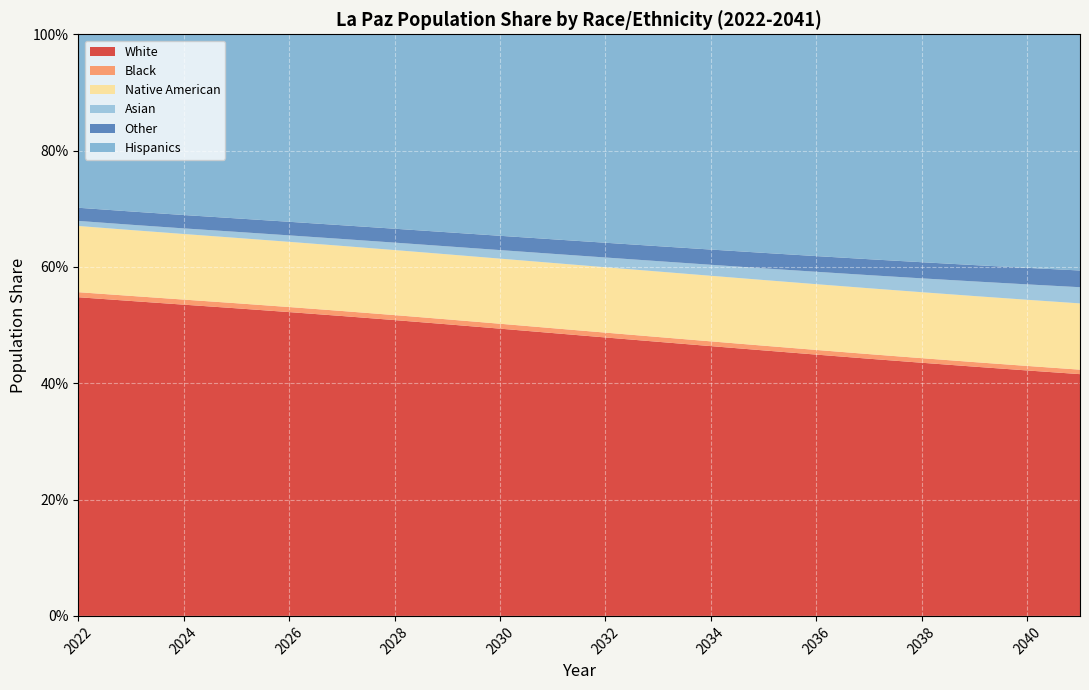

Reading right to left, list all the values displayed in this chart.

White: 2041=0.4	2040=0.4	2039=0.4	2038=0.4	2037=0.4	2036=0.4	2035=0.5	2034=0.5	2033=0.5	2032=0.5	2031=0.5	2030=0.5	2029=0.5	2028=0.5	2027=0.5	2026=0.5	2025=0.5	2024=0.5	2023=0.5	2022=0.5
Black: 2041=0.0	2040=0.0	2039=0.0	2038=0.0	2037=0.0	2036=0.0	2035=0.0	2034=0.0	2033=0.0	2032=0.0	2031=0.0	2030=0.0	2029=0.0	2028=0.0	2027=0.0	2026=0.0	2025=0.0	2024=0.0	2023=0.0	2022=0.0
Native American: 2041=0.1	2040=0.1	2039=0.1	2038=0.1	2037=0.1	2036=0.1	2035=0.1	2034=0.1	2033=0.1	2032=0.1	2031=0.1	2030=0.1	2029=0.1	2028=0.1	2027=0.1	2026=0.1	2025=0.1	2024=0.1	2023=0.1	2022=0.1
Asian: 2041=0.0	2040=0.0	2039=0.0	2038=0.0	2037=0.0	2036=0.0	2035=0.0	2034=0.0	2033=0.0	2032=0.0	2031=0.0	2030=0.0	2029=0.0	2028=0.0	2027=0.0	2026=0.0	2025=0.0	2024=0.0	2023=0.0	2022=0.0
Other: 2041=0.0	2040=0.0	2039=0.0	2038=0.0	2037=0.0	2036=0.0	2035=0.0	2034=0.0	2033=0.0	2032=0.0	2031=0.0	2030=0.0	2029=0.0	2028=0.0	2027=0.0	2026=0.0	2025=0.0	2024=0.0	2023=0.0	2022=0.0
Hispanics: 2041=0.4	2040=0.4	2039=0.4	2038=0.4	2037=0.4	2036=0.4	2035=0.4	2034=0.4	2033=0.4	2032=0.4	2031=0.4	2030=0.3	2029=0.3	2028=0.3	2027=0.3	2026=0.3	2025=0.3	2024=0.3	2023=0.3	2022=0.3